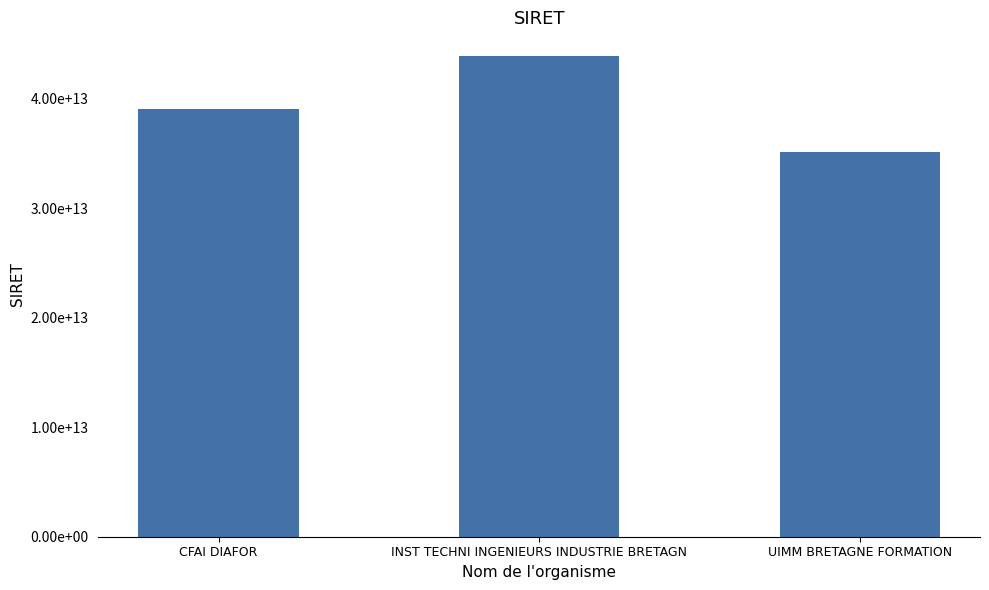

Which has a higher value, UIMM BRETAGNE FORMATION or CFAI DIAFOR?

CFAI DIAFOR